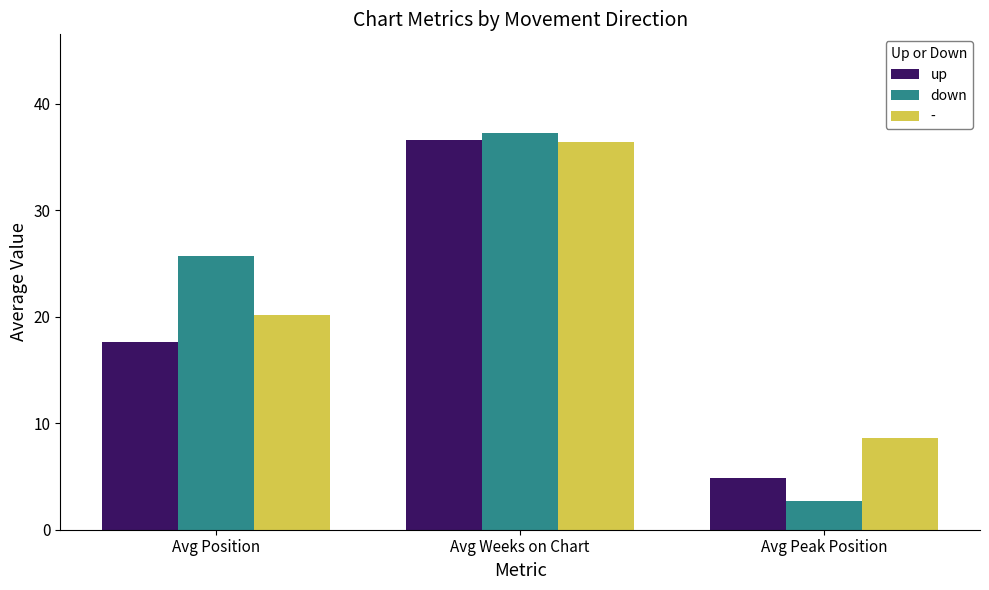

At how many categories does at least one series exceed 20?

2